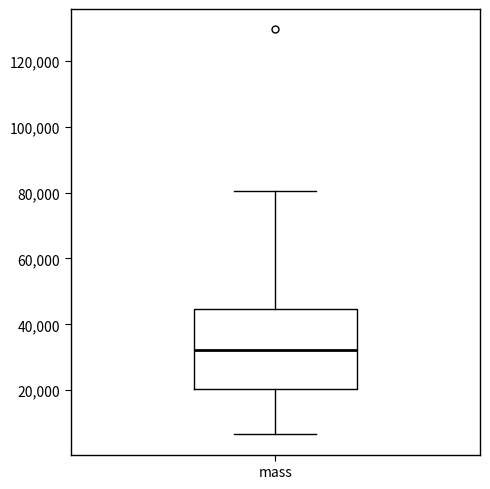

Transcribe this box plot: give where the median line is, the range the box spans, and where the two whiskers end, as read against the y-axis. The values are not printed on the chart, so give them approximately, as read against the axis.

median 32000, box 20000 to 44000, whiskers 6000 to 80000